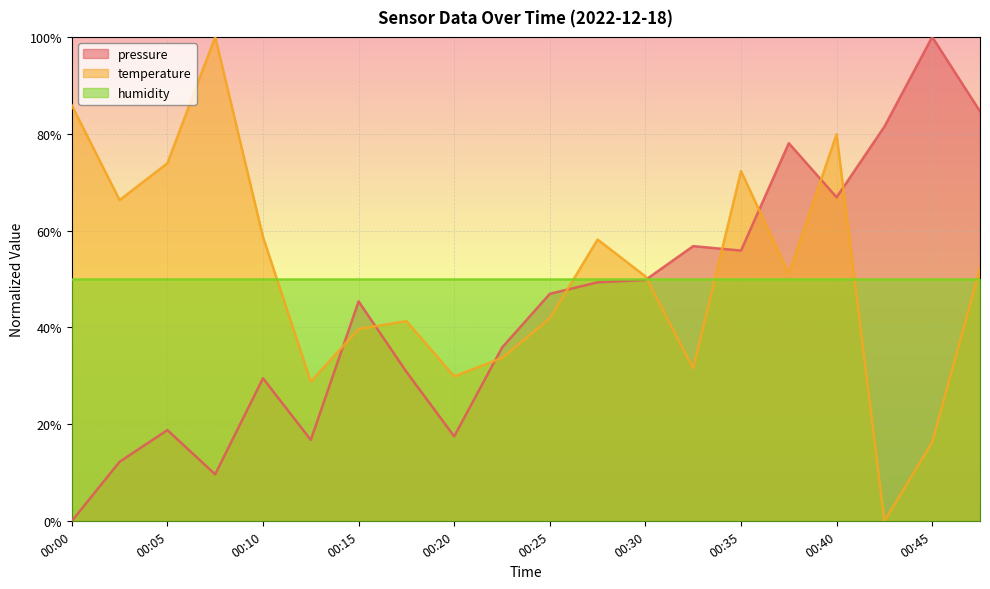

How many values in the temperature series exceed 51?

10